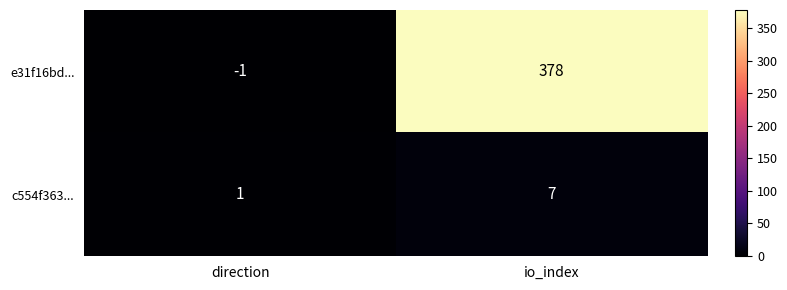

True or false: c554f363... has a value of 1 at direction.

True